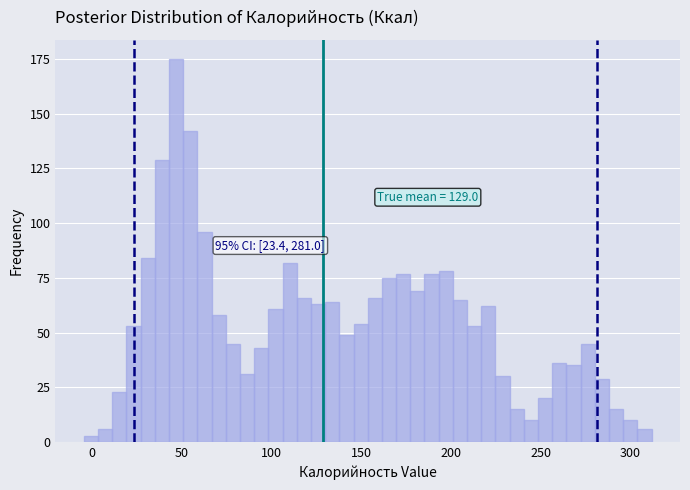

Around what value on the x-axis is the tallest bar? Give the approximate position of its centre, as read against the axis.

45